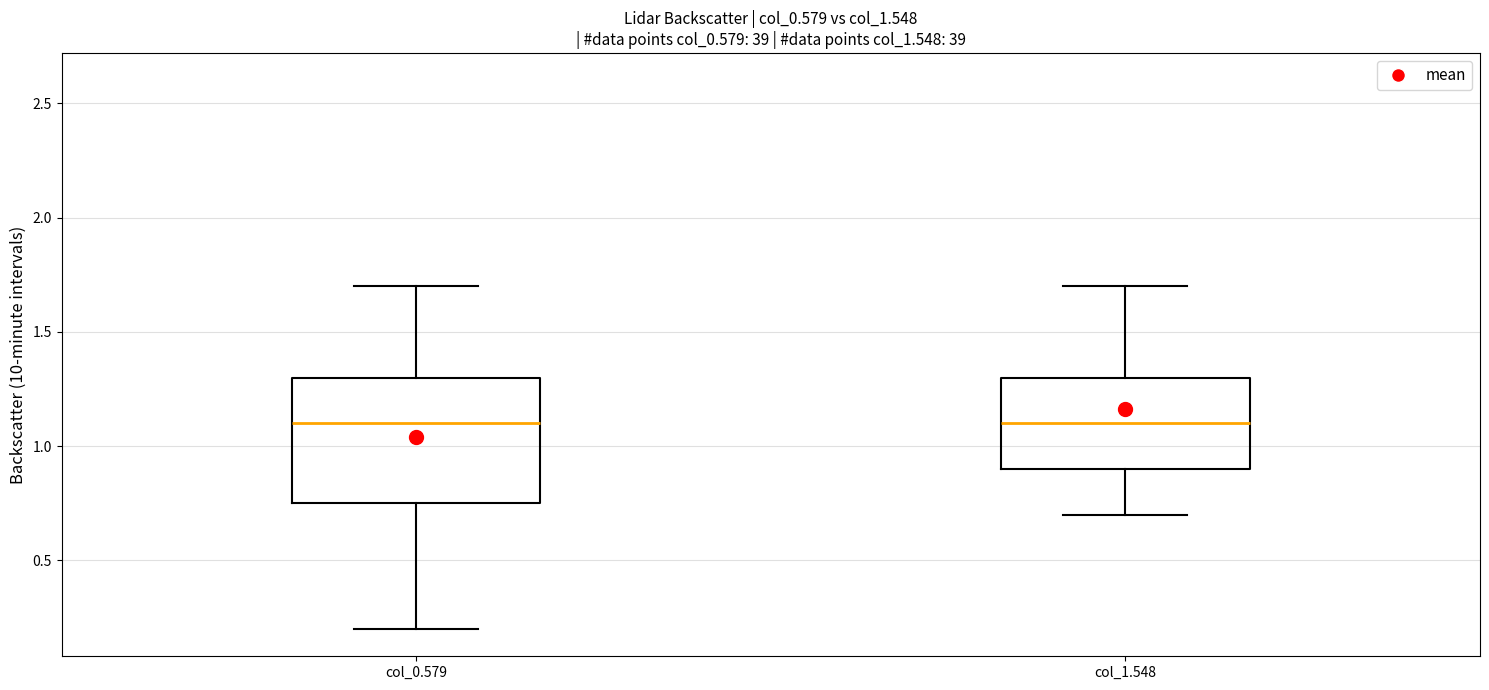

Where does the lower whisker of the box for col_1.548 end on the y-axis? The values are not printed on the chart, so give them approximately, as read against the axis.

0.70